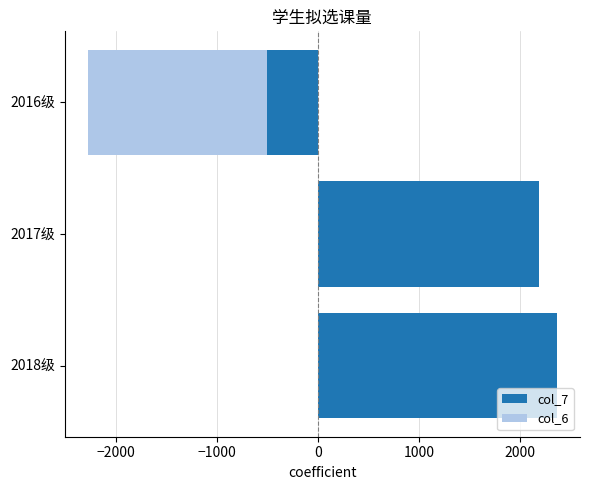

How many col_6 values are between -1766 and 0?

3